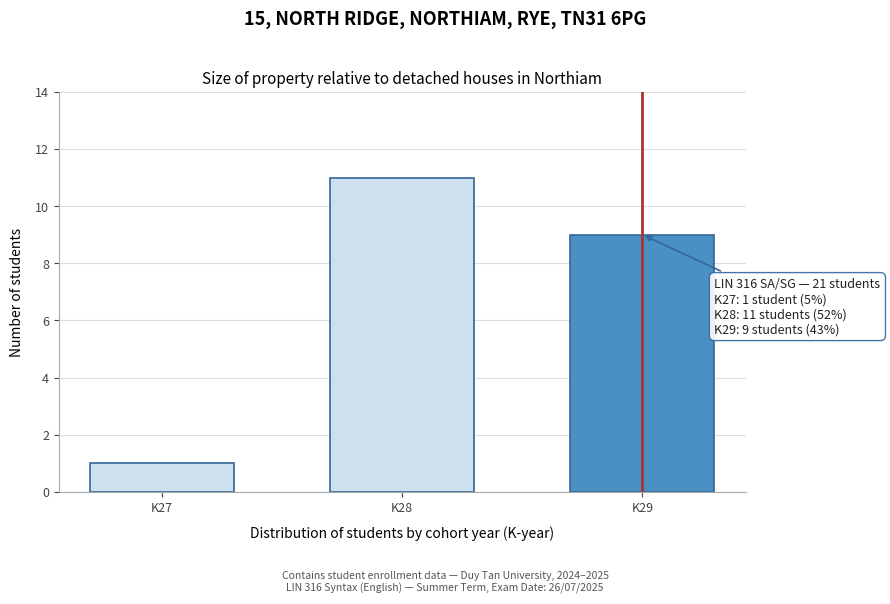

Reading left to right, transcribe all the data shown in this chart.

1	11	9